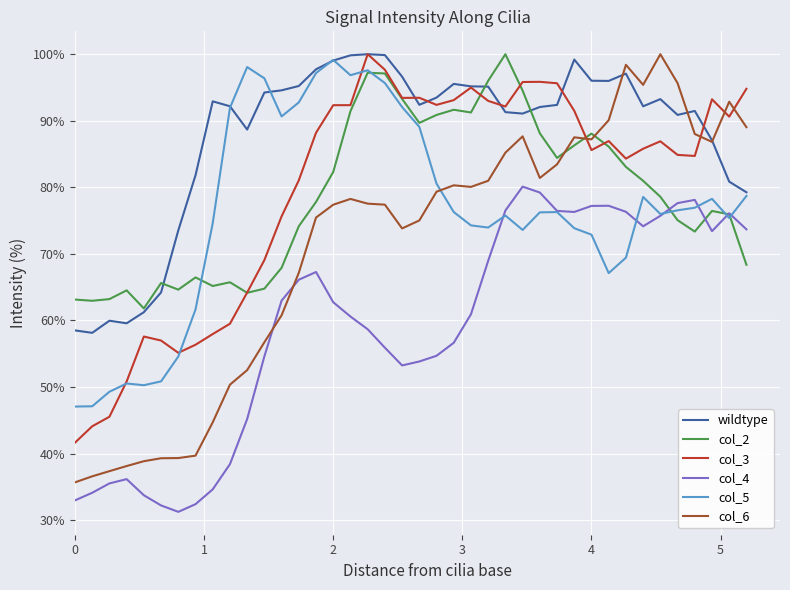

What is the highest value of the col_5 series?

99.2